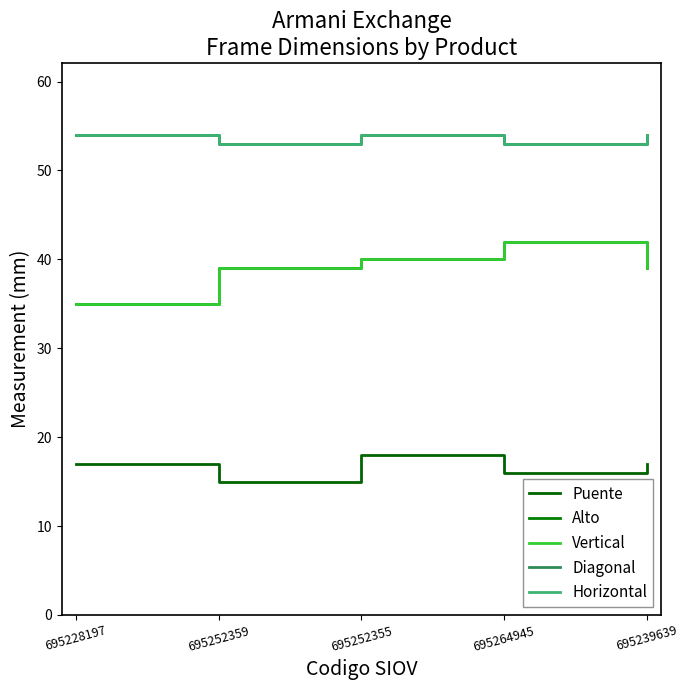

Reading left to right, extract all data points from this chart.

Puente: 695228197=17	695252359=15	695252355=18	695264945=16	695239639=17
Alto: 695228197=35	695252359=39	695252355=40	695264945=42	695239639=39
Vertical: 695228197=35	695252359=39	695252355=40	695264945=42	695239639=39
Diagonal: 695228197=54	695252359=53	695252355=54	695264945=53	695239639=54
Horizontal: 695228197=54	695252359=53	695252355=54	695264945=53	695239639=54